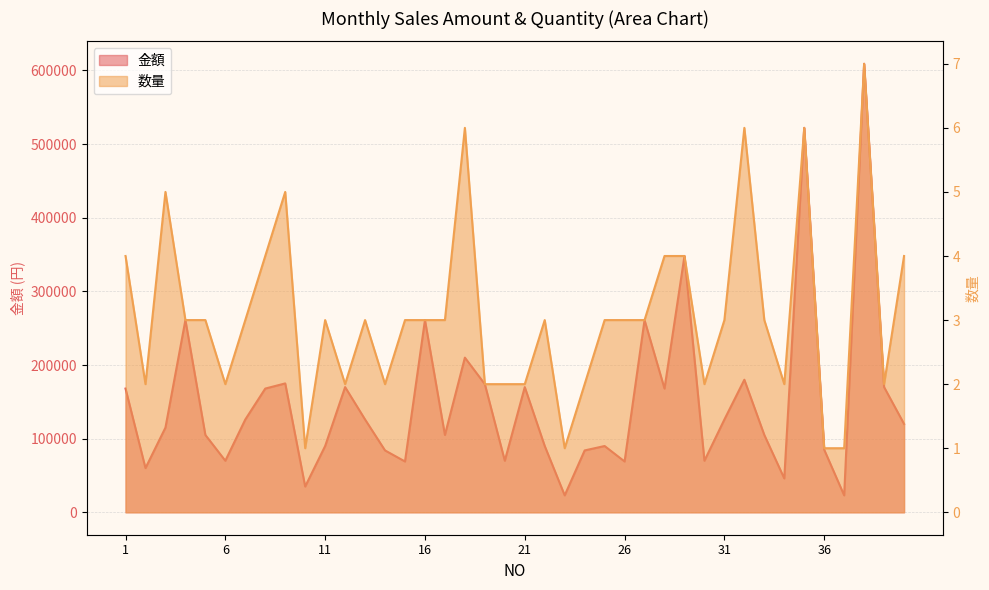

True or false: 金額 and 数量 cross at least once.

False